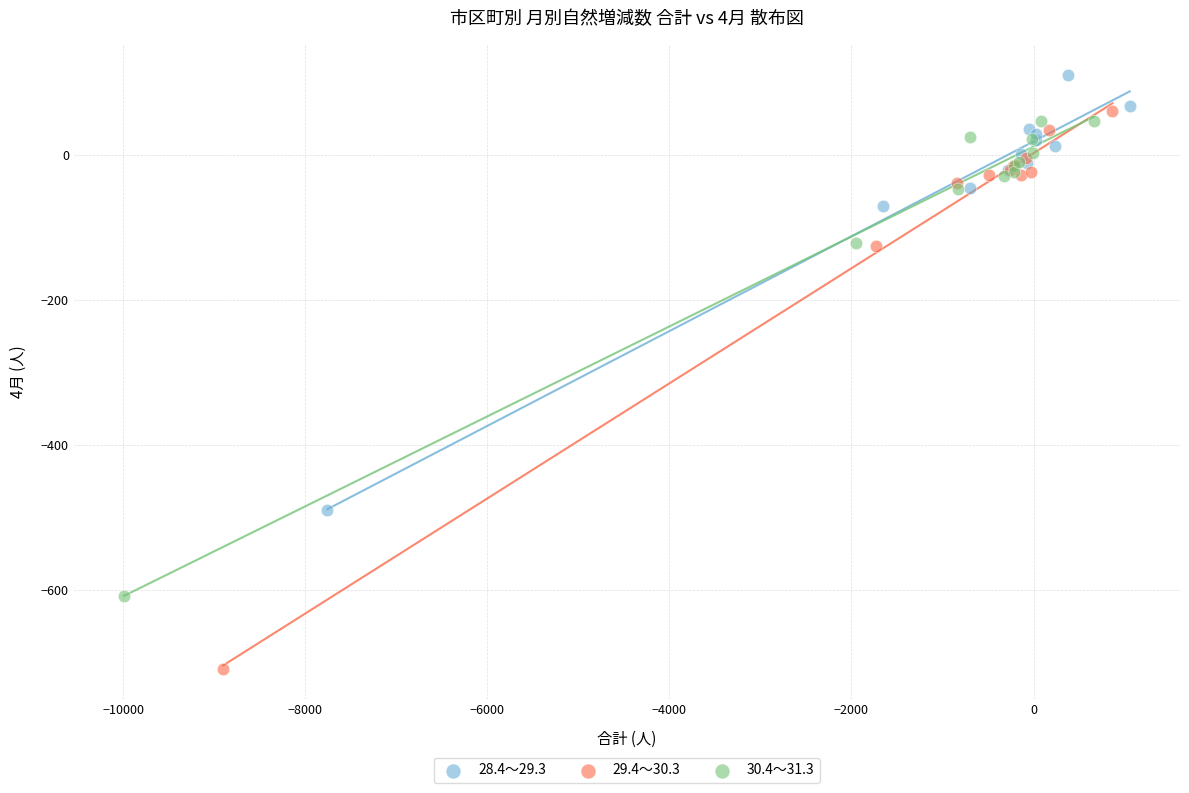

Which series reaches the minimum Y coordinate?

29.4～30.3